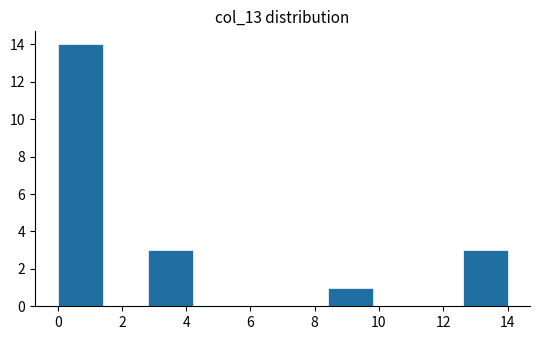

Reading left to right, transcribe this chart: for each bar, give the range it covers on the x-axis and its height. The values are not printed on the chart, so give them approximately, as read against the axis.

0.0 to 1.4: 14
1.4 to 2.8: 0
2.8 to 4.2: 3
4.2 to 5.6: 0
5.6 to 7.0: 0
7.0 to 8.4: 0
8.4 to 9.8: 1
9.8 to 11.2: 0
11.2 to 12.6: 0
12.6 to 14.0: 3